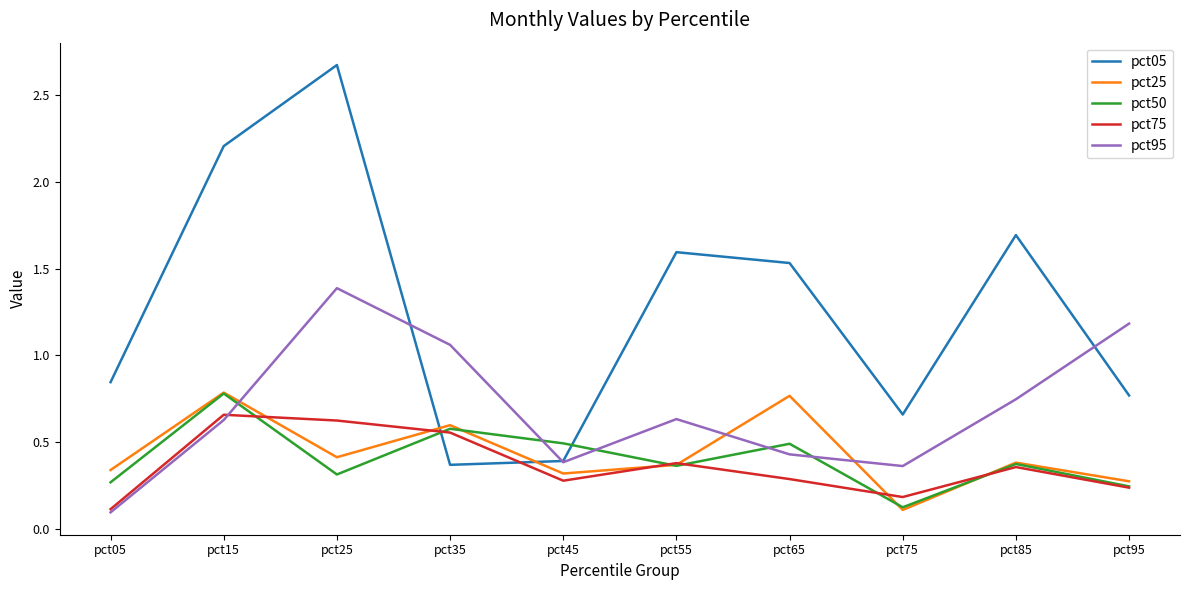

Which series has the largest total across all categories?

pct05